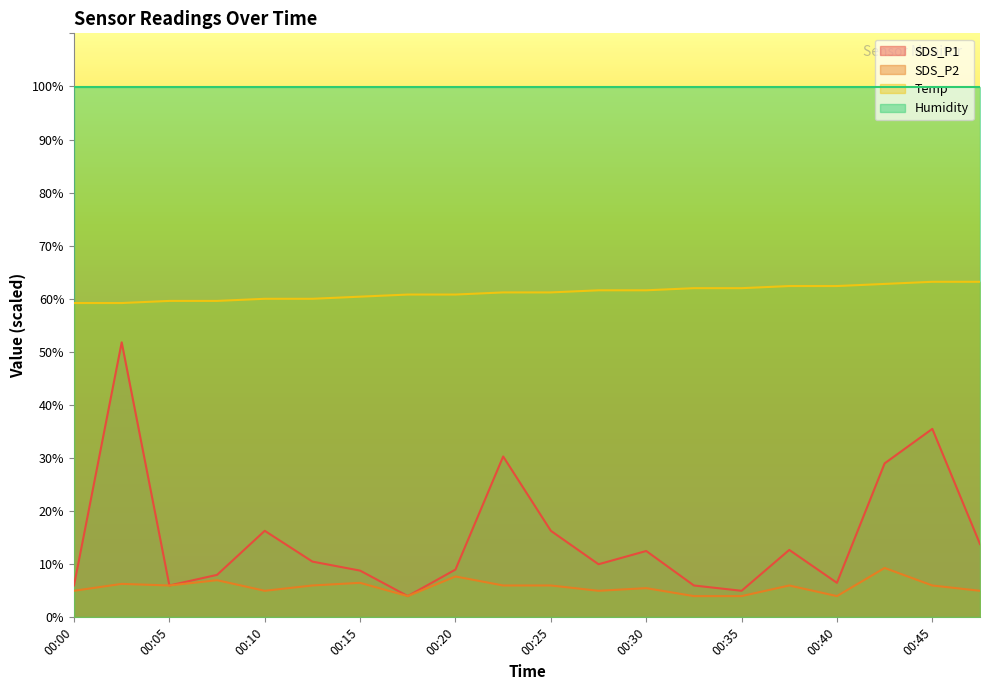

At how many categories does at least one series exceed 47?

20